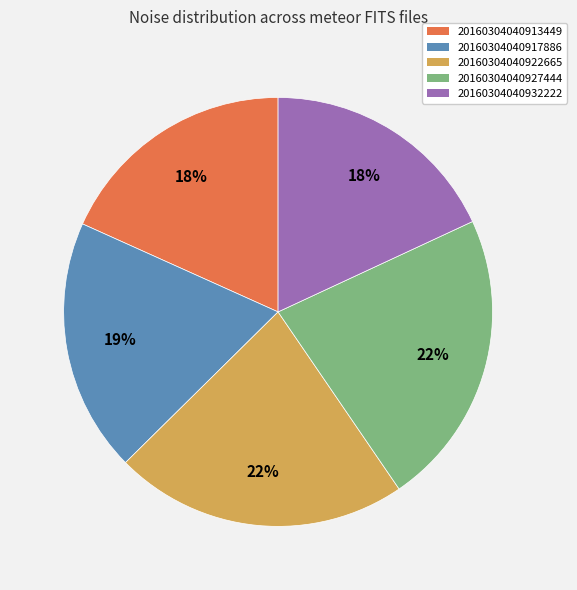

How many segments does this pie chart have?

5